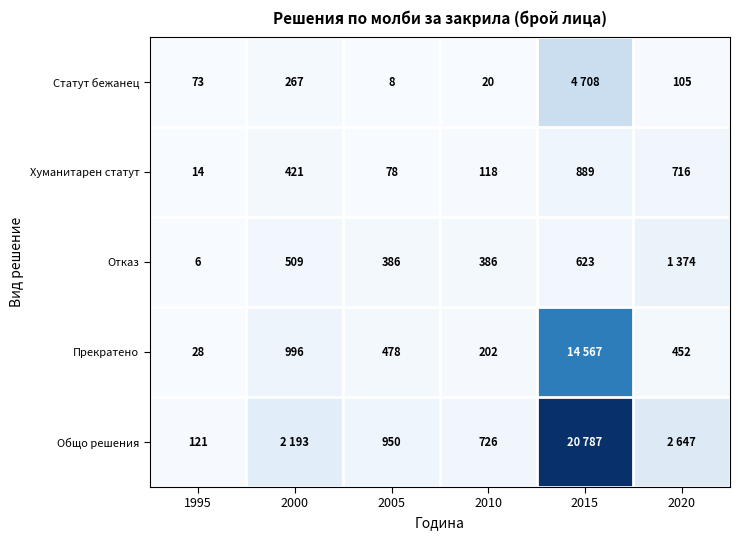

What is the minimum value for Хуманитарен статут?

14